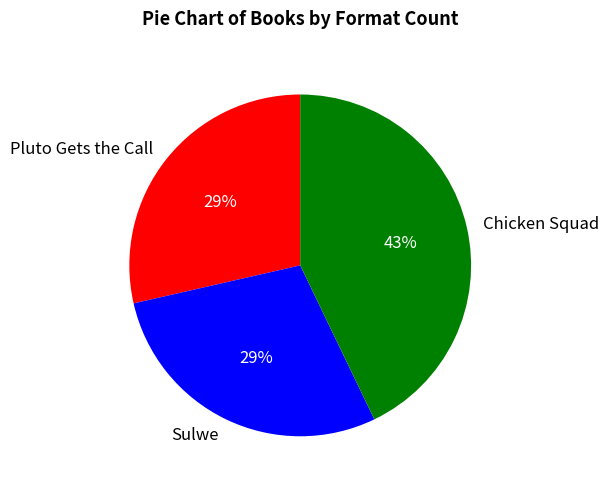

Which category has the biggest portion of the pie?

Chicken Squad